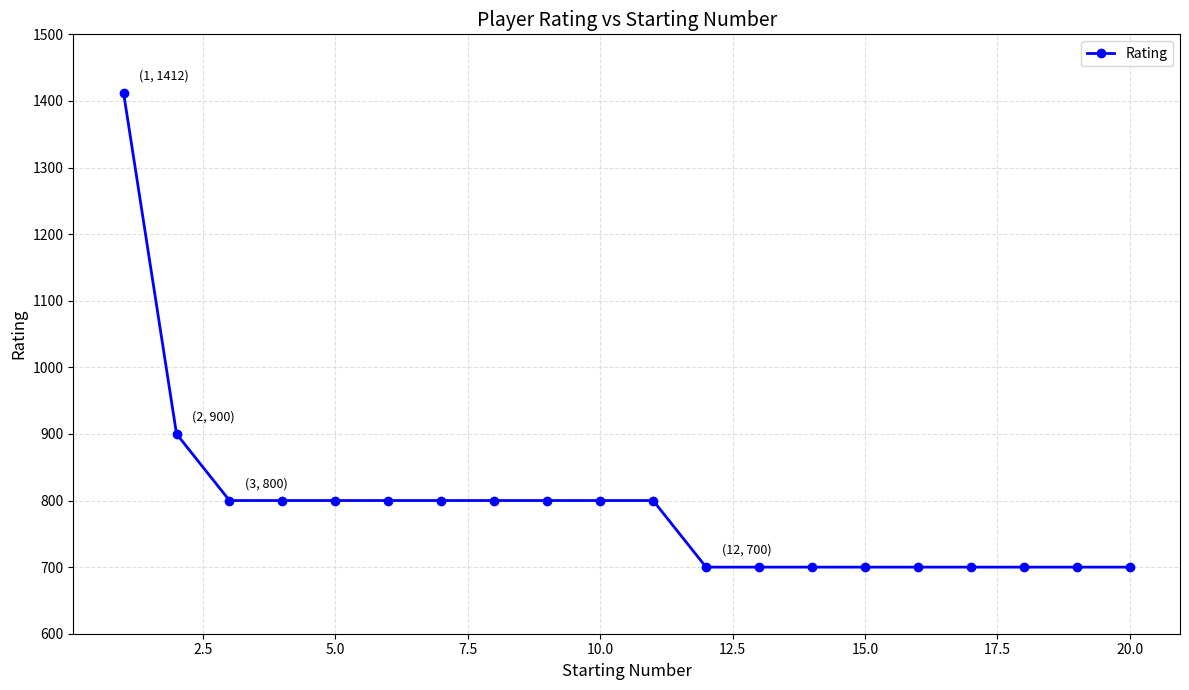

What is the value of the 5th point from the left?

800